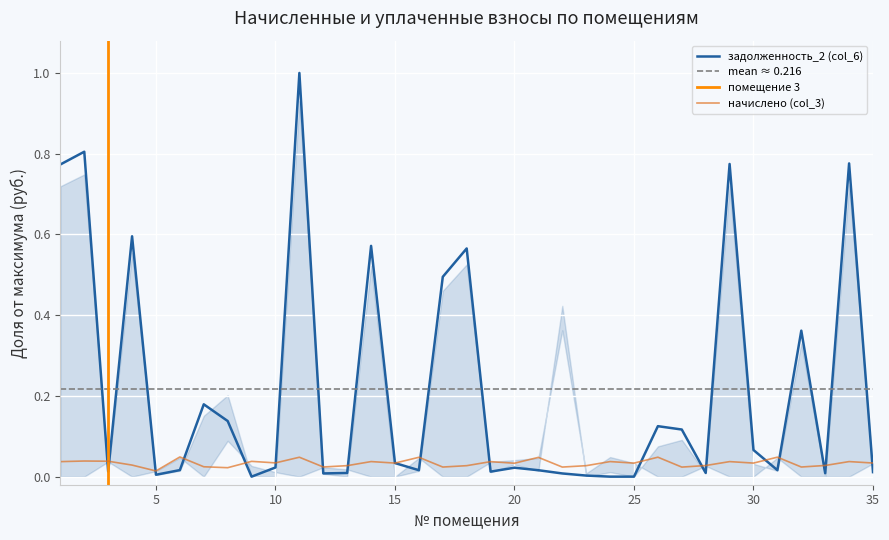

What is the total value across all series at 7?

0.2